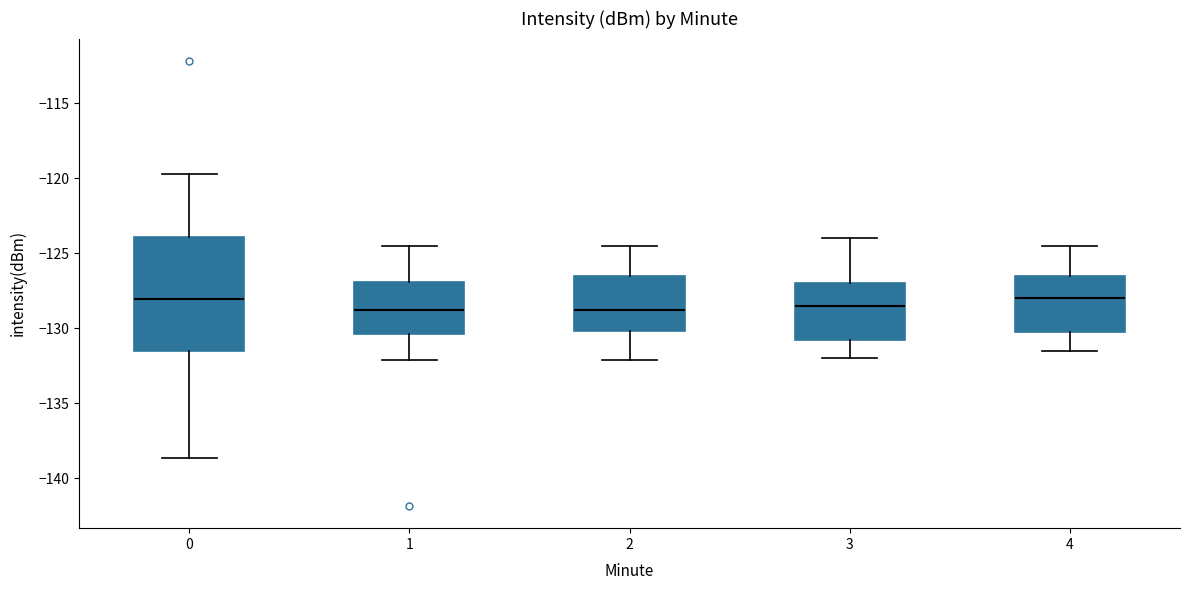

Reading left to right, transcribe this box plot: for each box, give where its median line is, the range the box spans, and where its two whiskers end, as read against the y-axis. The values are not printed on the chart, so give them approximately, as read against the axis.

0: median -128.0, box -131.5 to -124.0, whiskers -138.5 to -119.5
1: median -128.5, box -130.5 to -127.0, whiskers -132.0 to -124.5
2: median -128.5, box -130.0 to -126.5, whiskers -132.0 to -124.5
3: median -128.5, box -130.5 to -127.0, whiskers -132.0 to -124.0
4: median -128.0, box -130.0 to -126.5, whiskers -131.5 to -124.5